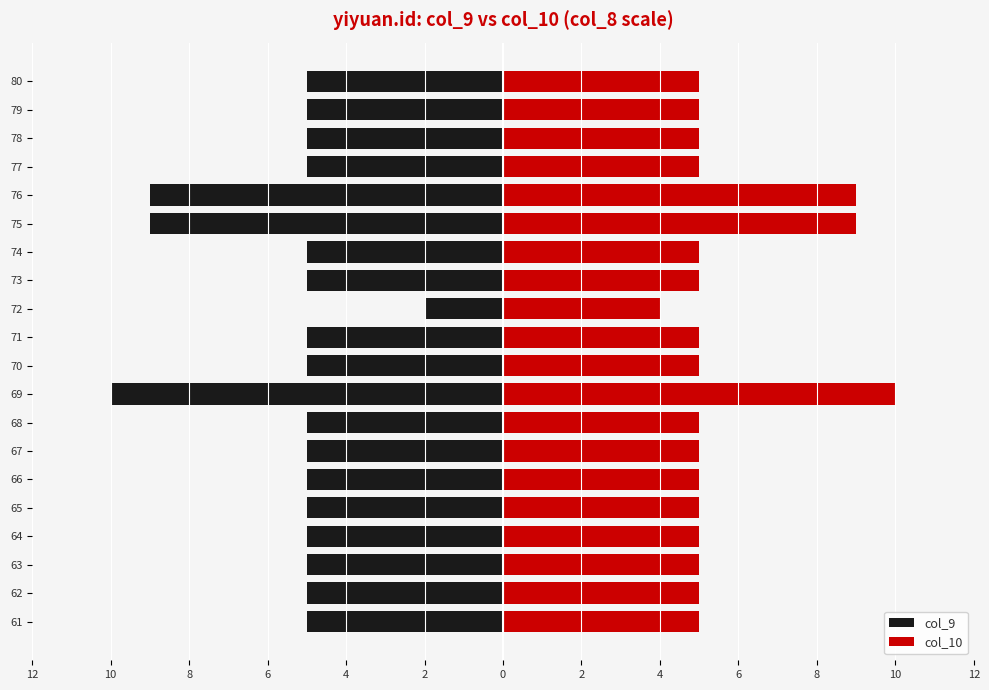

How many distinct data groups are displayed?

2